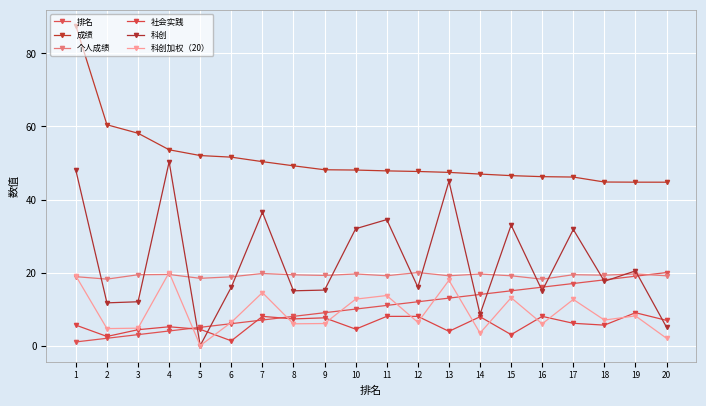

How many lines are shown in the chart?

6